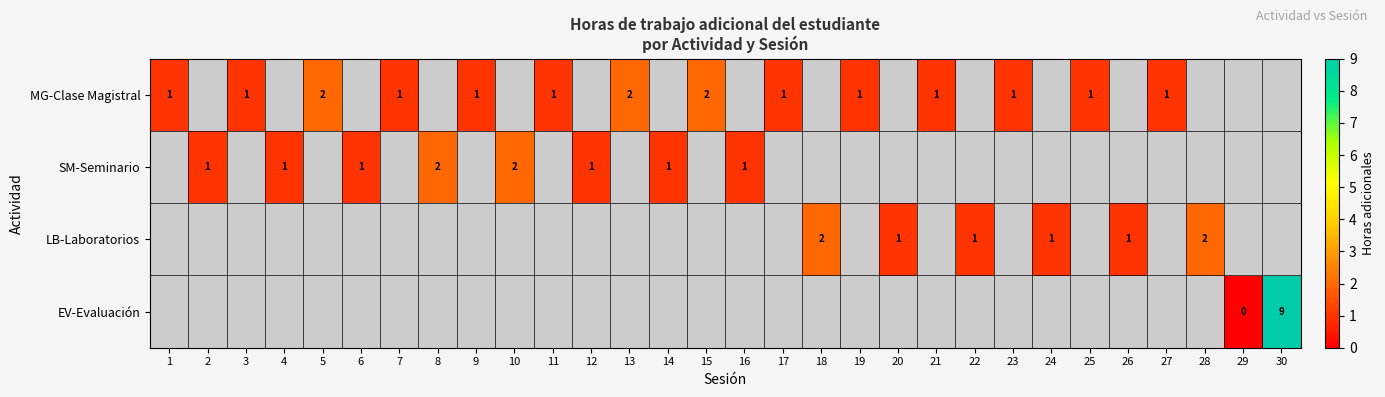

Count the number of data series in this chart.

4